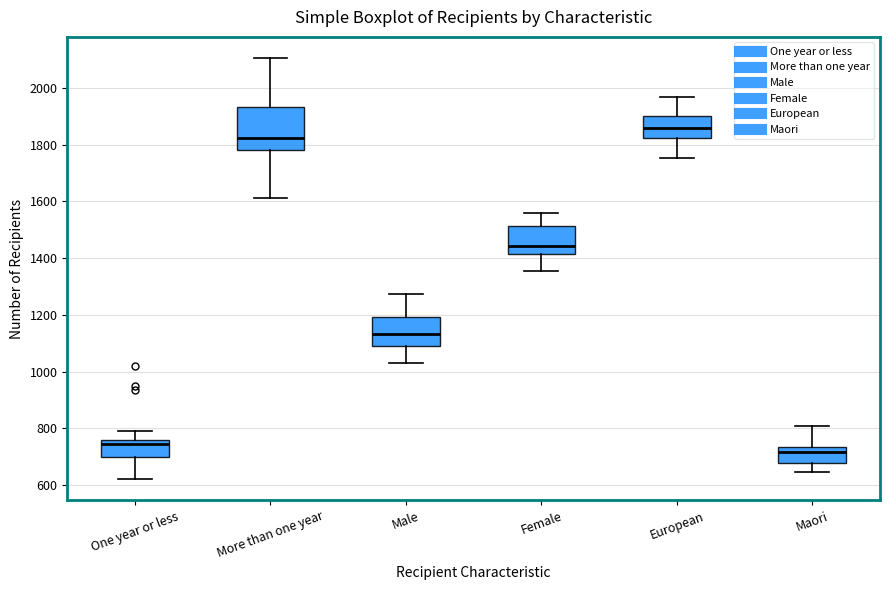

Reading left to right, transcribe this box plot: for each box, give where its median line is, the range the box spans, and where its two whiskers end, as read against the y-axis. The values are not printed on the chart, so give them approximately, as read against the axis.

One year or less: median 740, box 700 to 760, whiskers 620 to 800
More than one year: median 1820, box 1780 to 1940, whiskers 1620 to 2100
Male: median 1140, box 1100 to 1200, whiskers 1040 to 1280
Female: median 1440, box 1420 to 1520, whiskers 1360 to 1560
European: median 1860, box 1820 to 1900, whiskers 1760 to 1960
Maori: median 720, box 680 to 740, whiskers 640 to 820